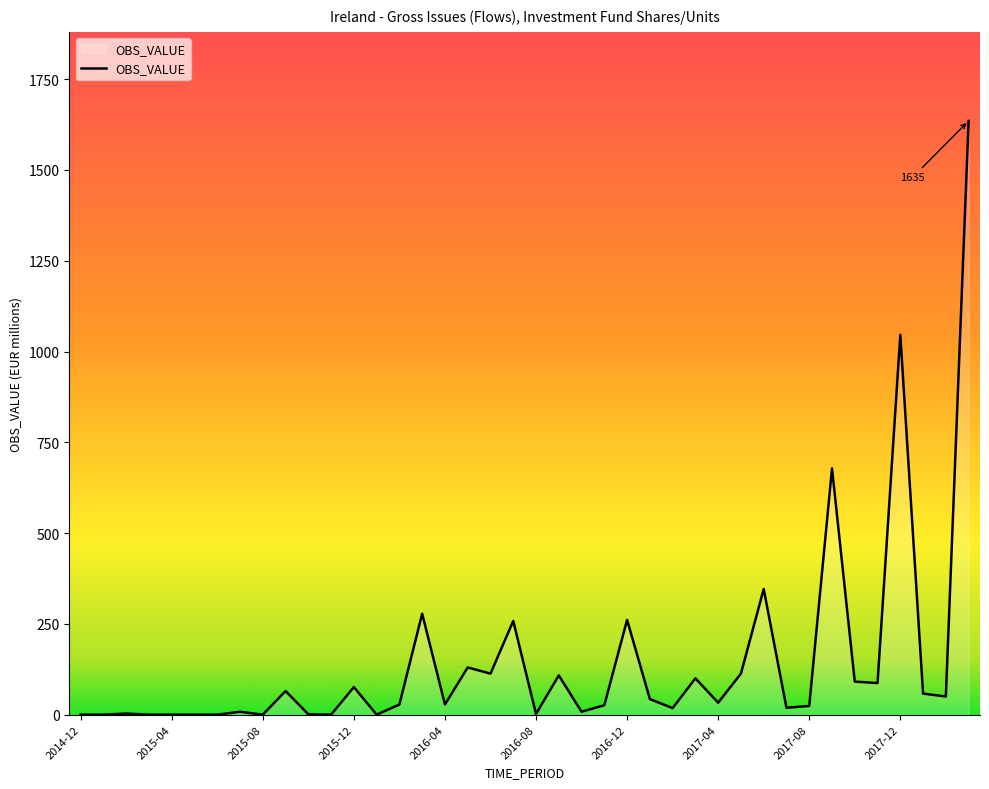

What is the difference between the maximum and minimum values?

1635